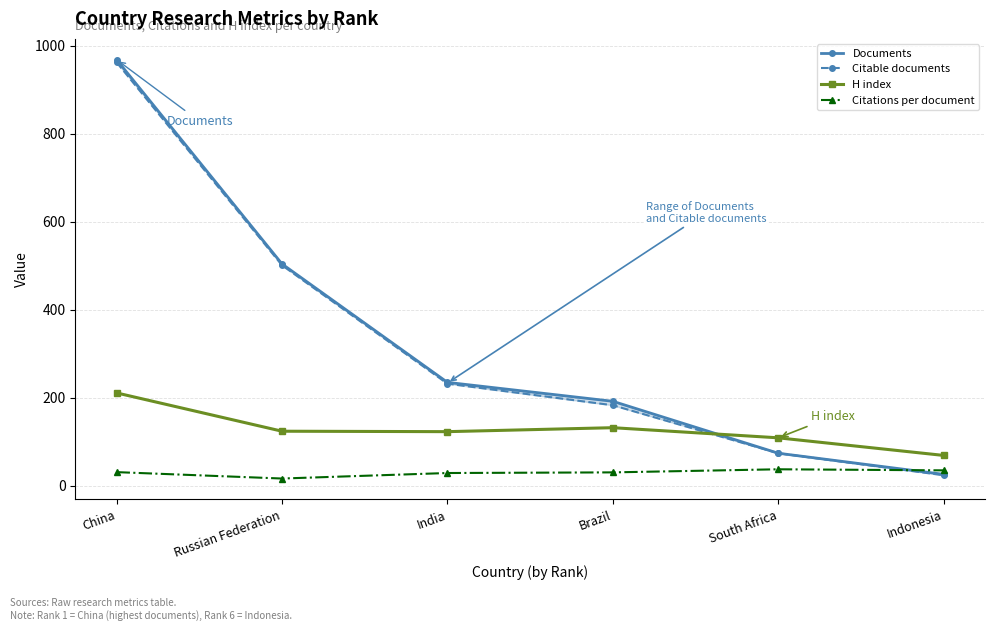

What is the difference between the maximum and minimum values in the Citable documents series?

938.0